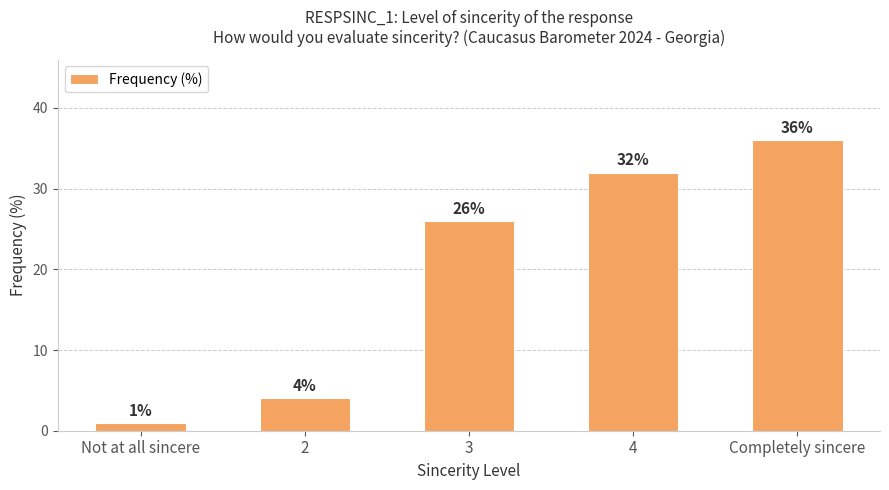

What is the average value?

20